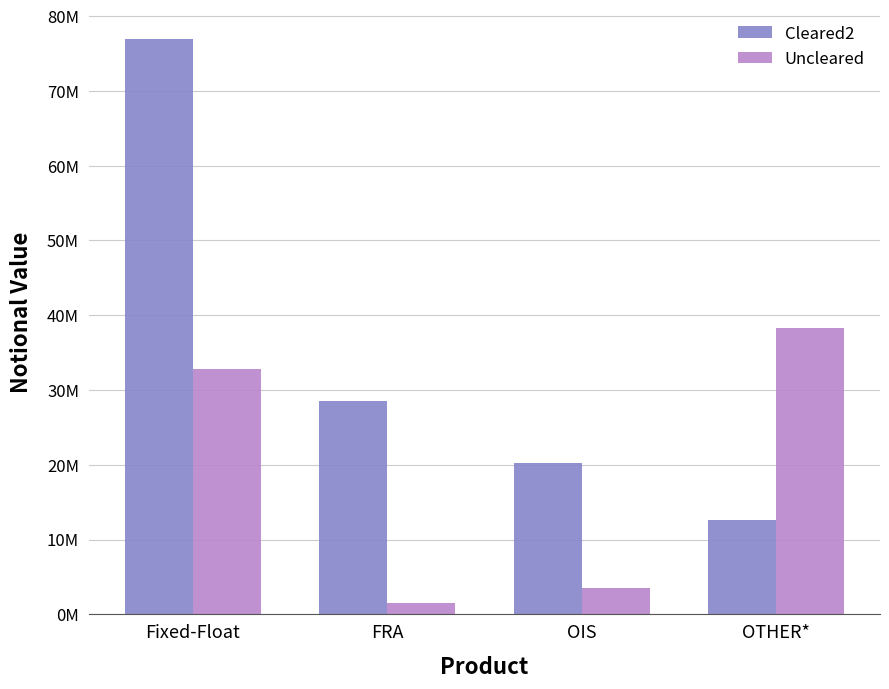

What are all the series names shown in the legend?

Cleared2, Uncleared